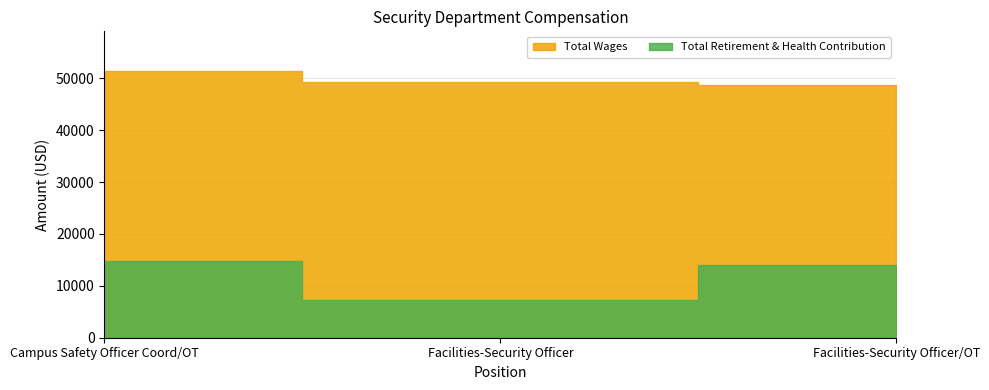

At how many categories does at least one series exceed 36412?

3